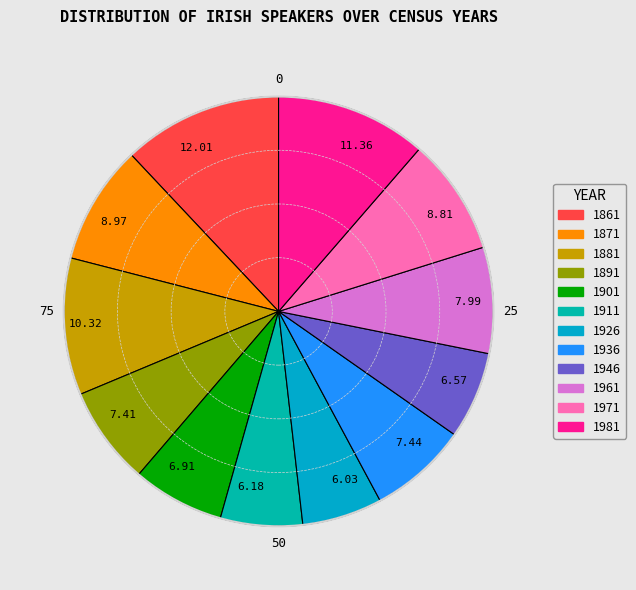

Approximately how many times larger is the value at 7.41 compared to 10.32?

0.7